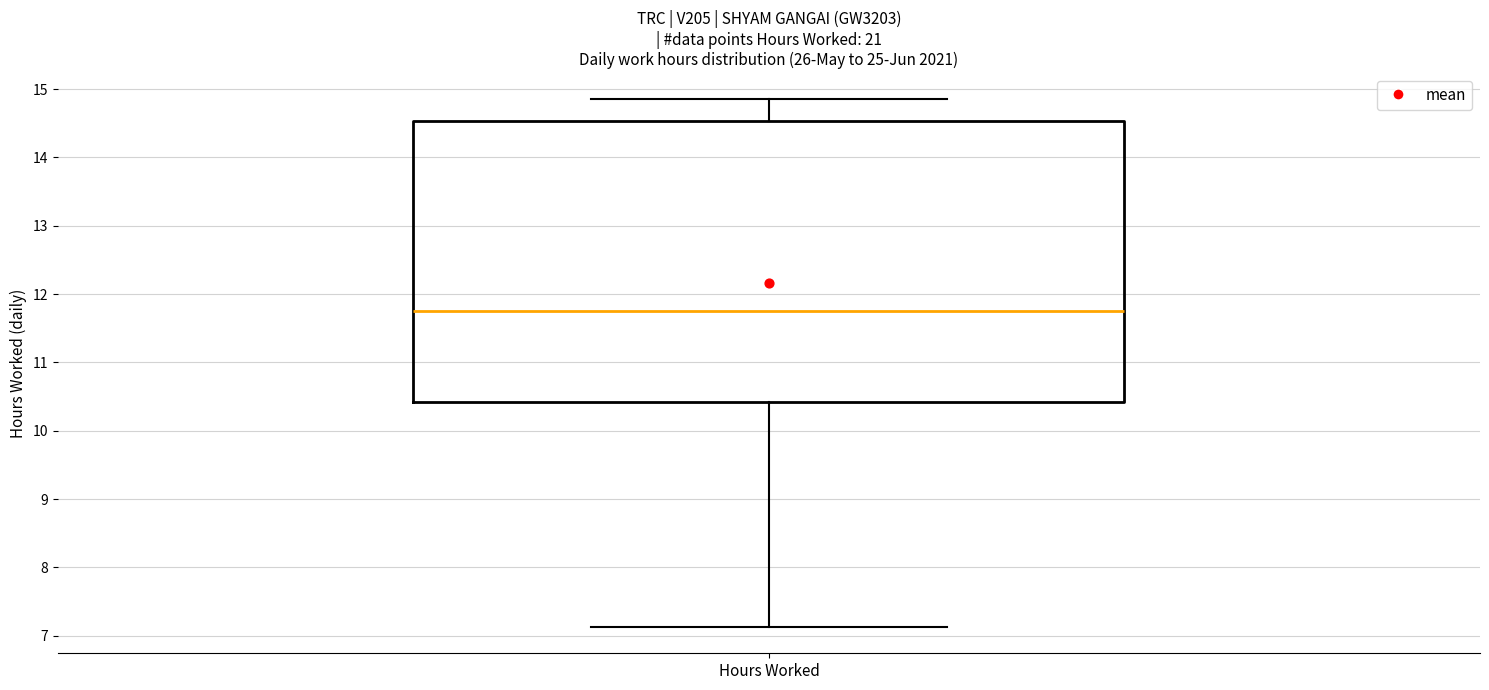

Where is the lower edge of the box for Hours Worked on the y-axis? The values are not printed on the chart, so give them approximately, as read against the axis.

10.4